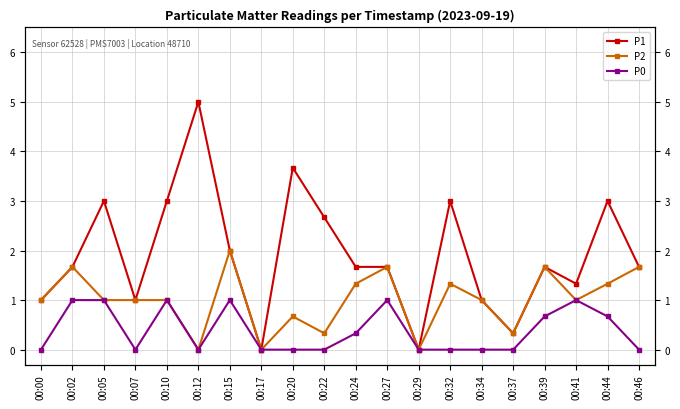

How many values in the P2 series are below 1?

6